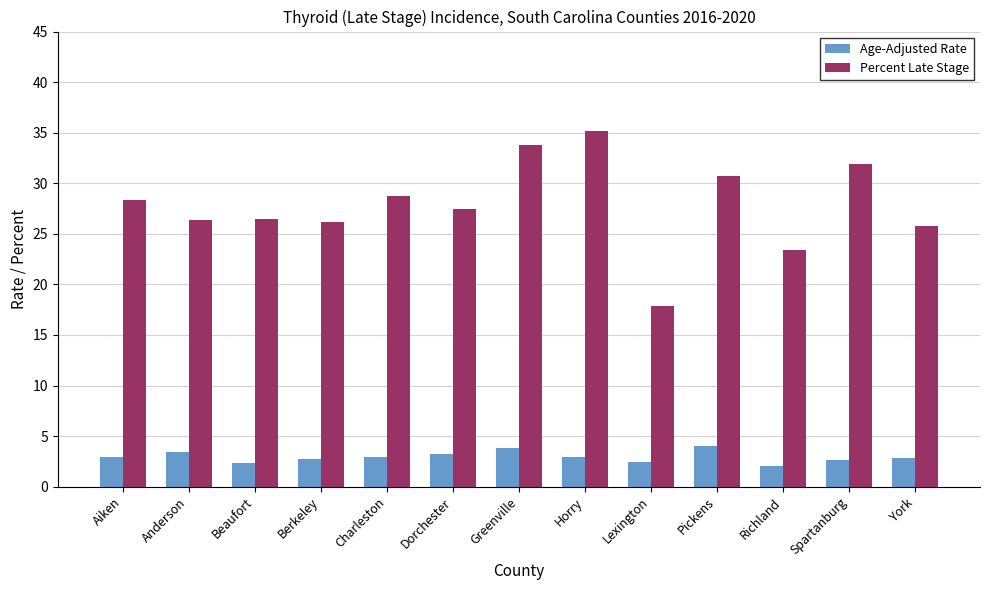

What is the sum of the Percent Late Stage values at York and Greenville?

59.6